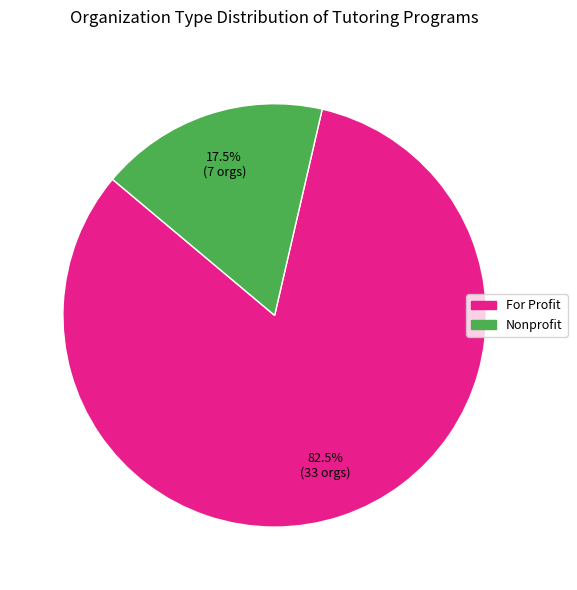

What is the smallest slice in the pie chart?

Nonprofit